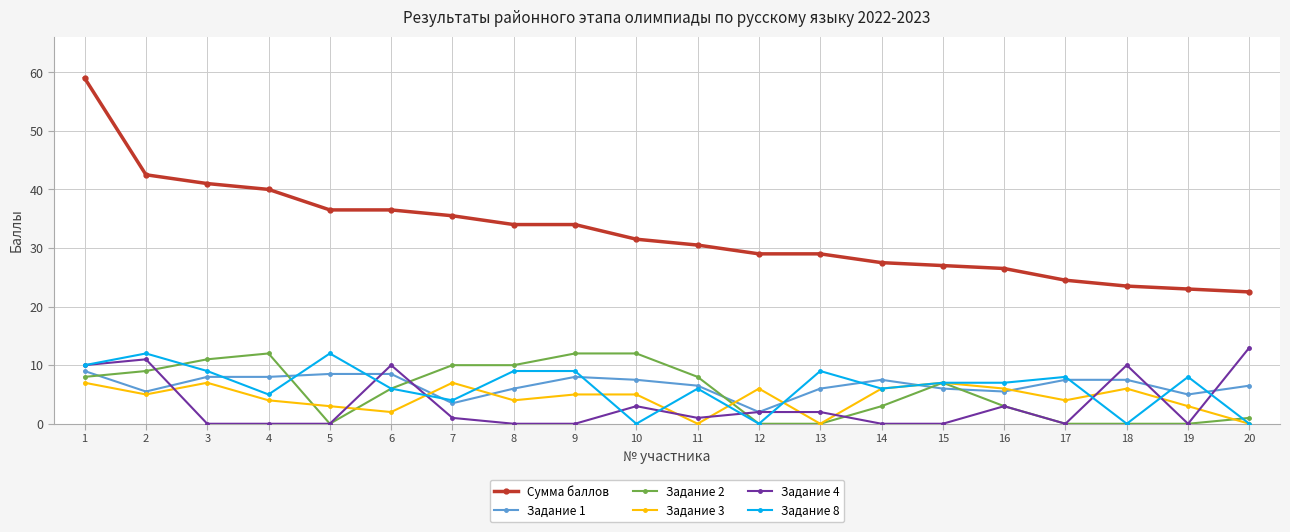

What is the value of the Задание 2 point at the 9th from the left?

12.0